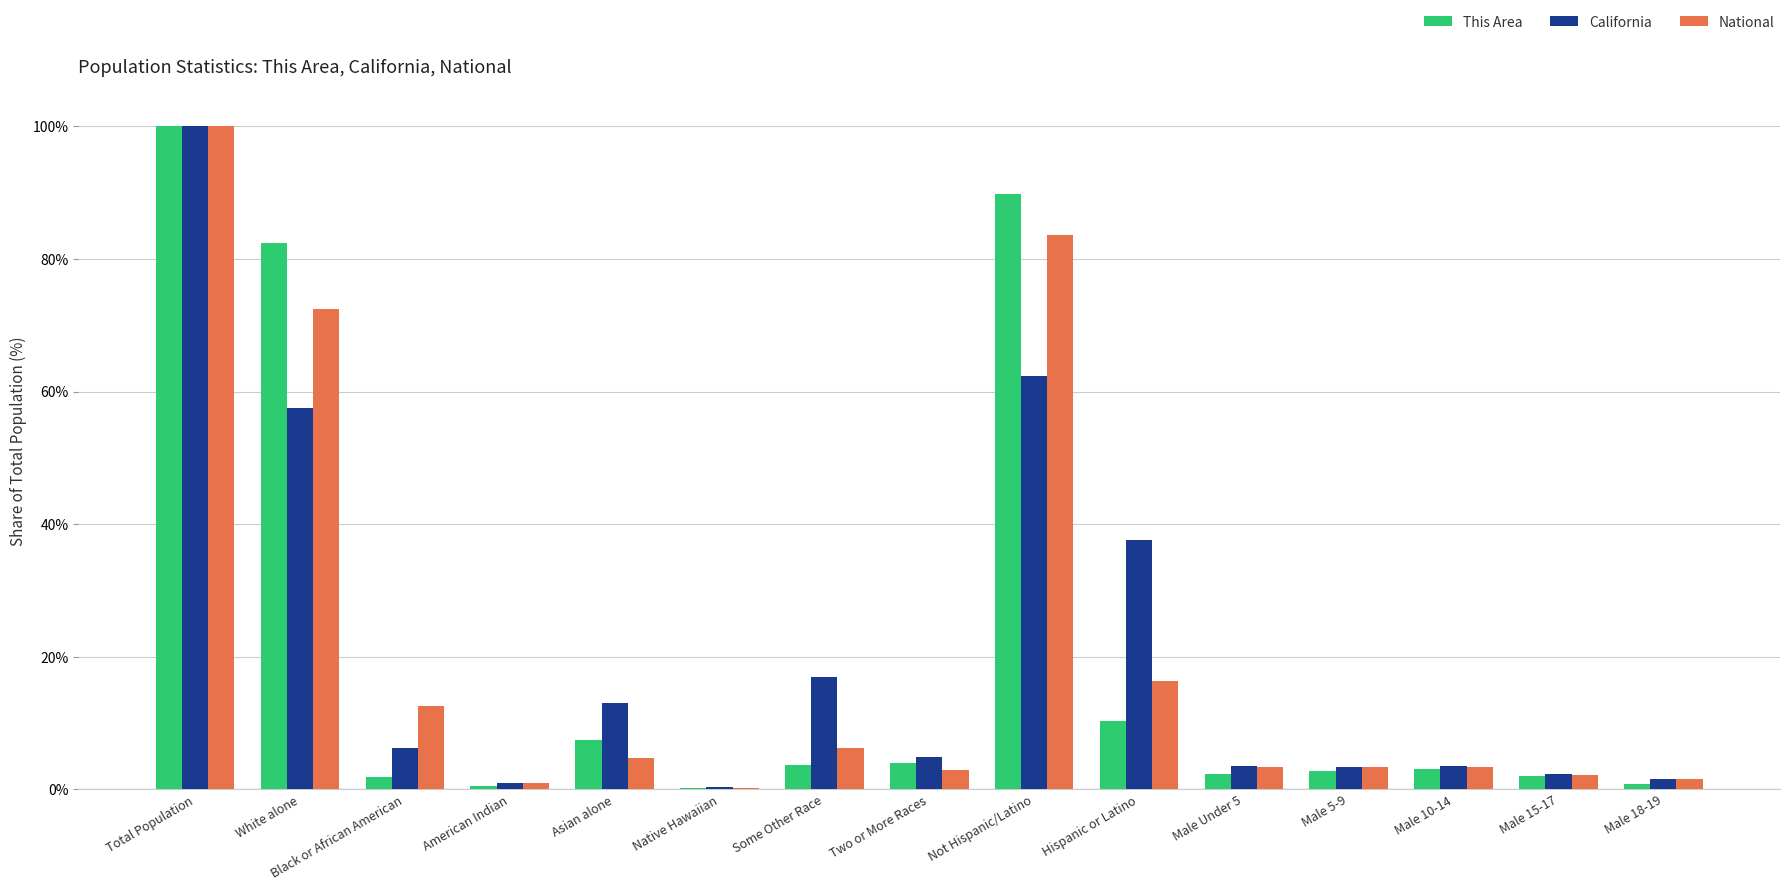

At which label is National closest to 50?

White alone